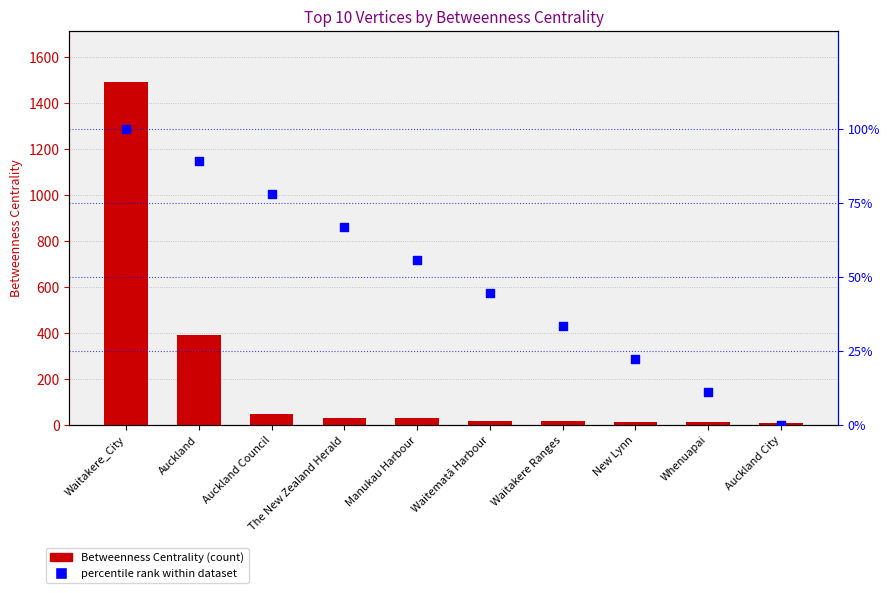

At which category is the sum across all series the highest?

Waitakere_City